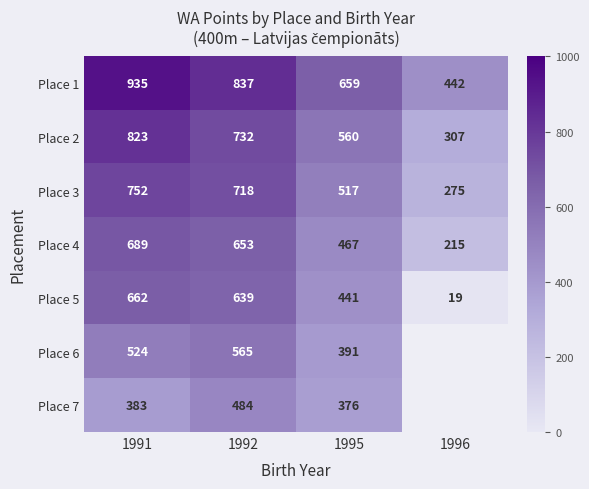

At which label does Place 5 reach its minimum?

1996